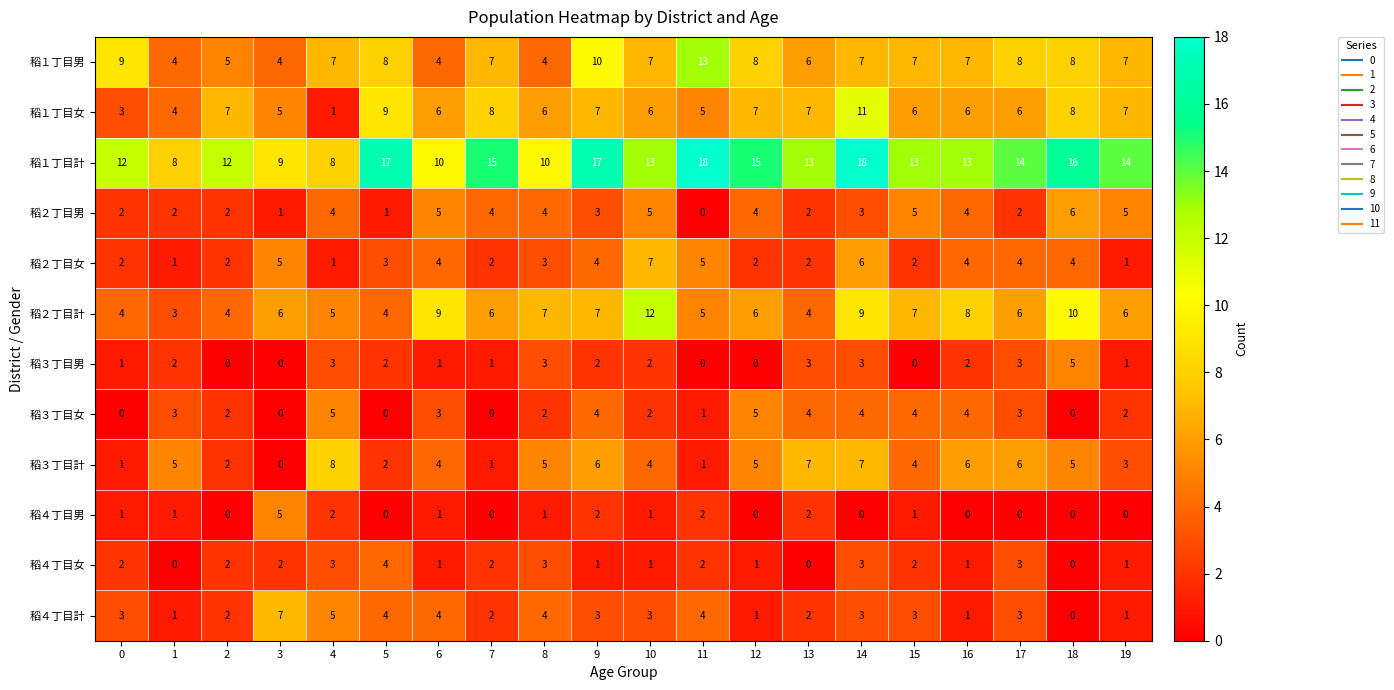

What is the difference between the 稻２丁目計 values at 15 and 5?

3